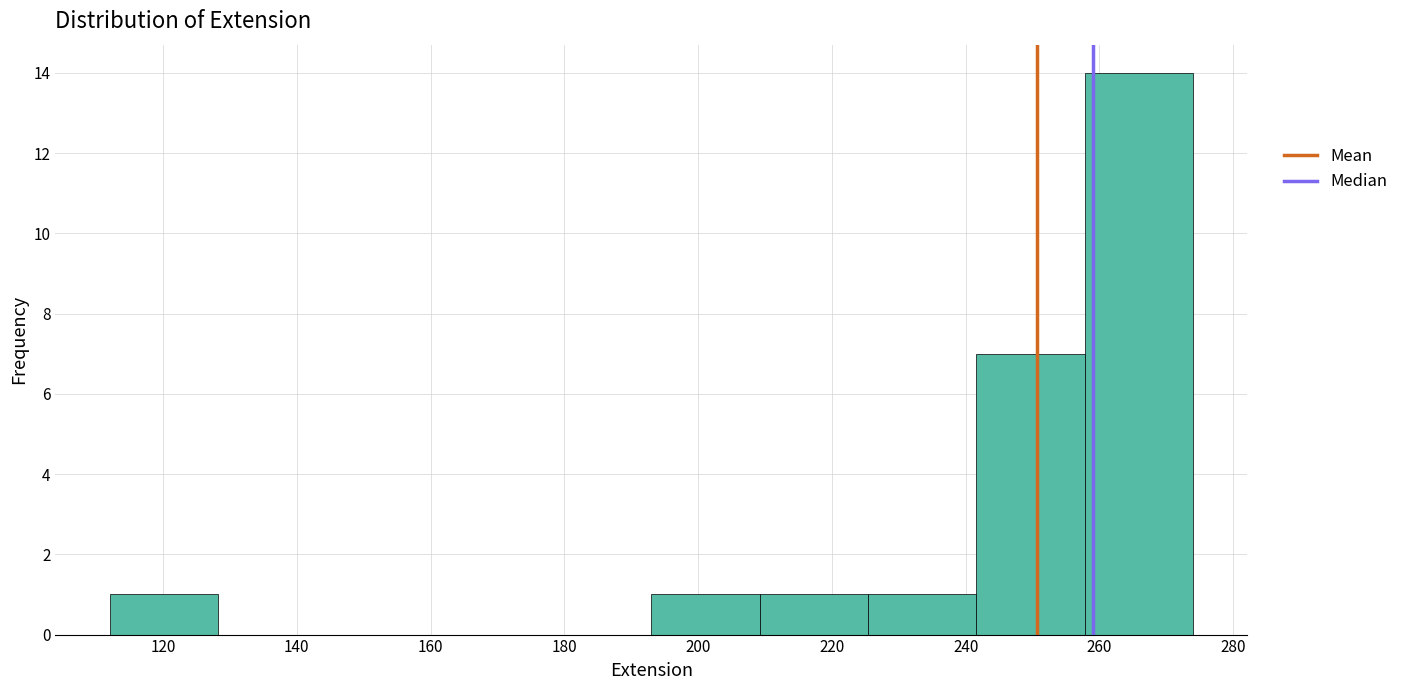

How tall is the bar that spans 193.0 to 209.2 on the x-axis? Neither the bar edges nor the heights are printed on the chart, so give them approximately, as read against the axes.

1